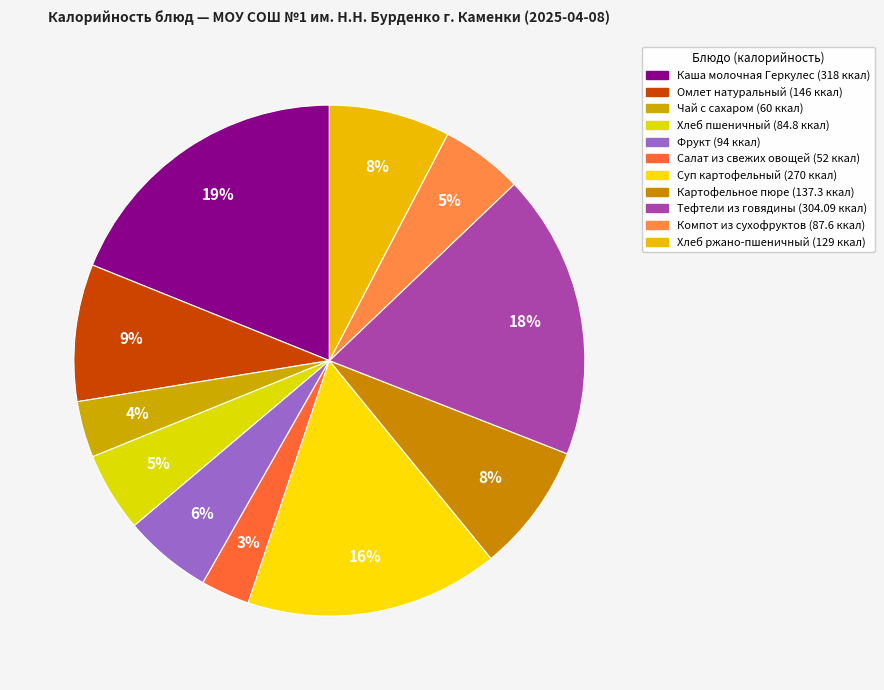

Rank the categories by value from lowest to highest.

Салат из свежих овощей, Чай с сахаром, Хлеб пшеничный, Компот из смеси сухофруктов, Фрукт, Хлеб ржано-пшеничный, Картофельное пюре, Омлет натуральный с маслом и зеленым горошком, Суп картофельный с макаронными изделиями, Тефтели из говядины с соусом, Каша молочная Геркулес с маслом